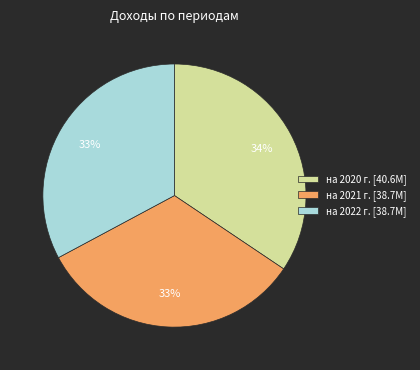

Is it true that на 2021 г. [38.7M] is 38% of the pie?

False